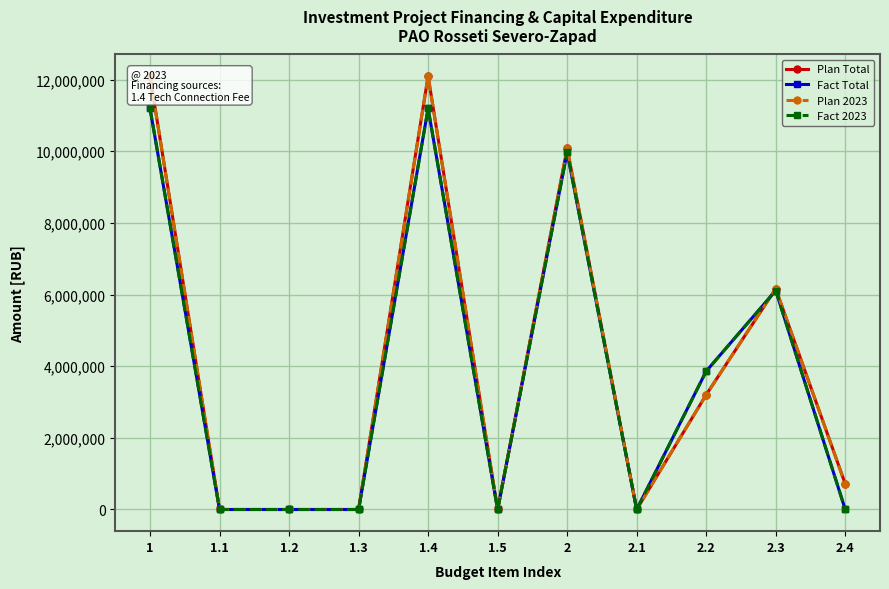

True or false: Plan 2023 and Fact Total intersect in this chart.

True